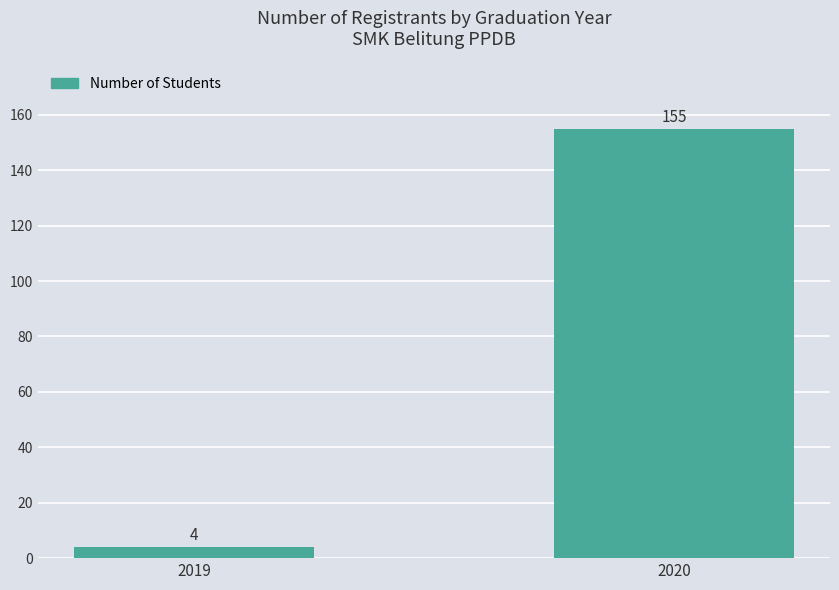

The value at 2020 is 155. True or false?

True